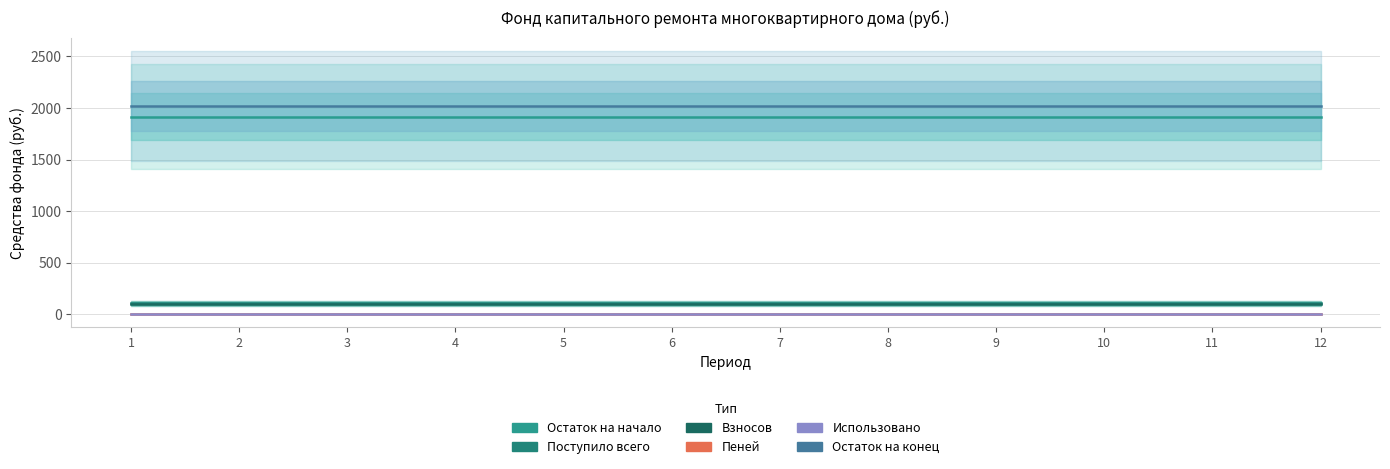

What are all the series names shown in the legend?

Остаток на начало, Поступило всего, Взносов, Пеней, Использовано, Остаток на конец